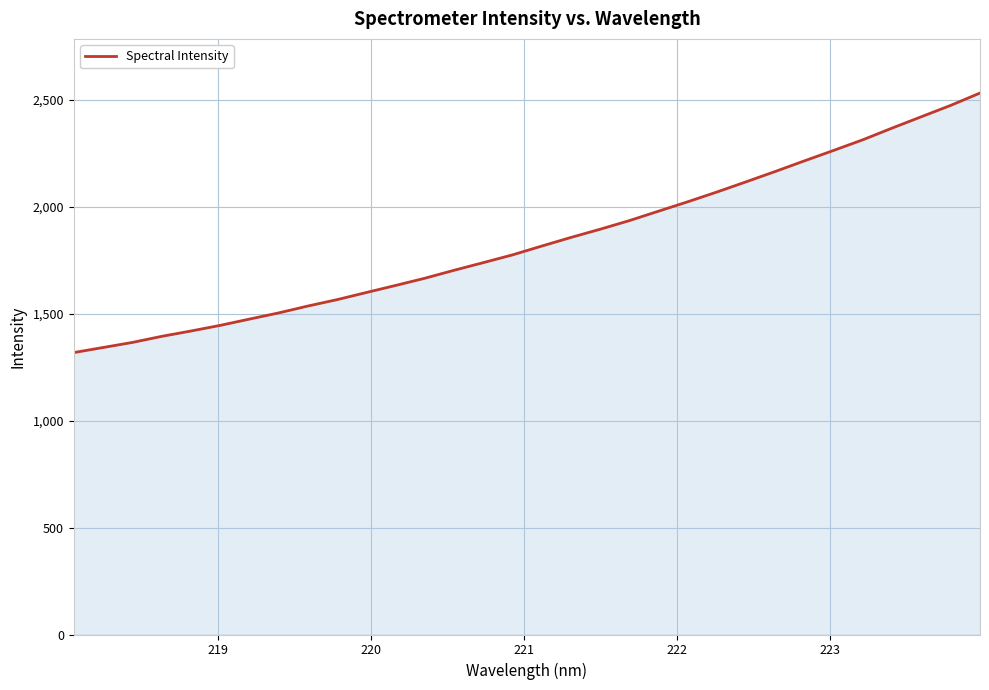

What is the smallest value displayed?

1318.2